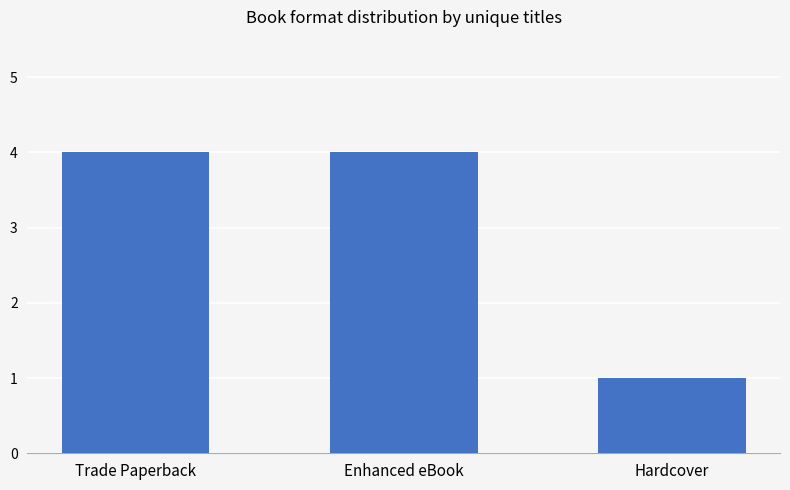

Between Enhanced eBook and Hardcover, which is larger?

Enhanced eBook